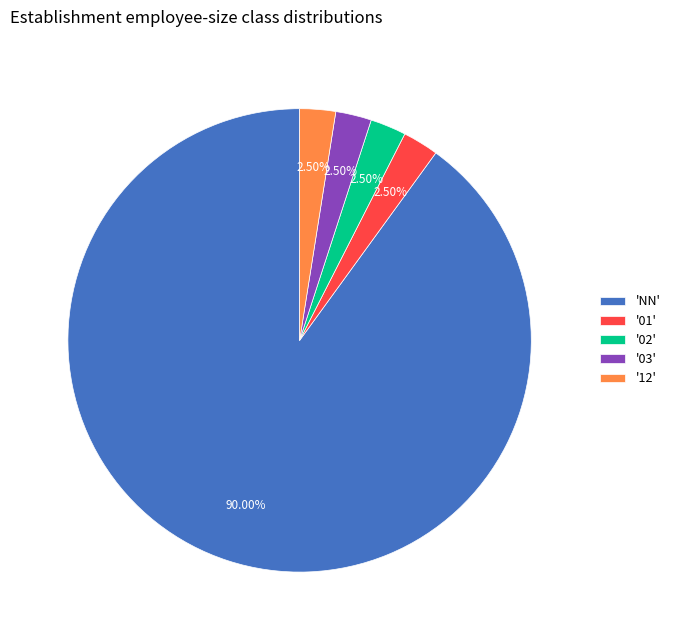

Approximately how many times larger is the value at '03' compared to '02'?

1.0